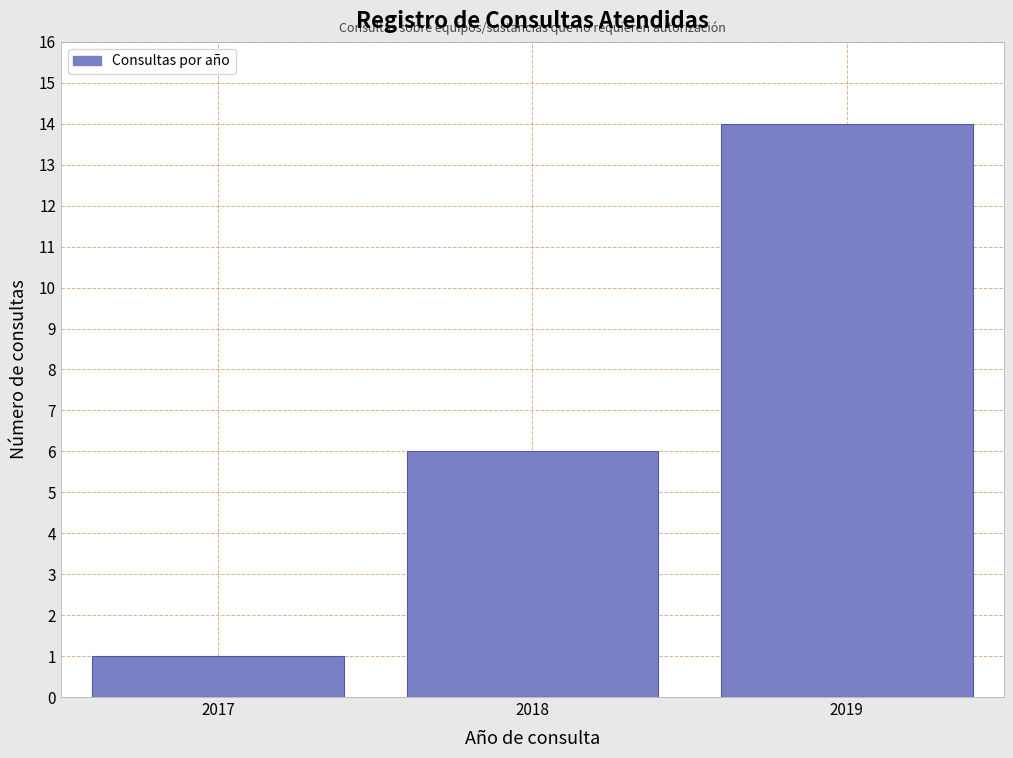

Reading right to left, what are all the values shown in this chart?

2019=14	2018=6	2017=1